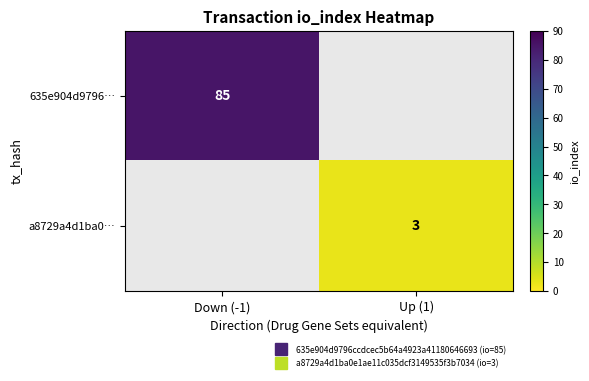

How many values in 635e904d9796… are above zero?

1